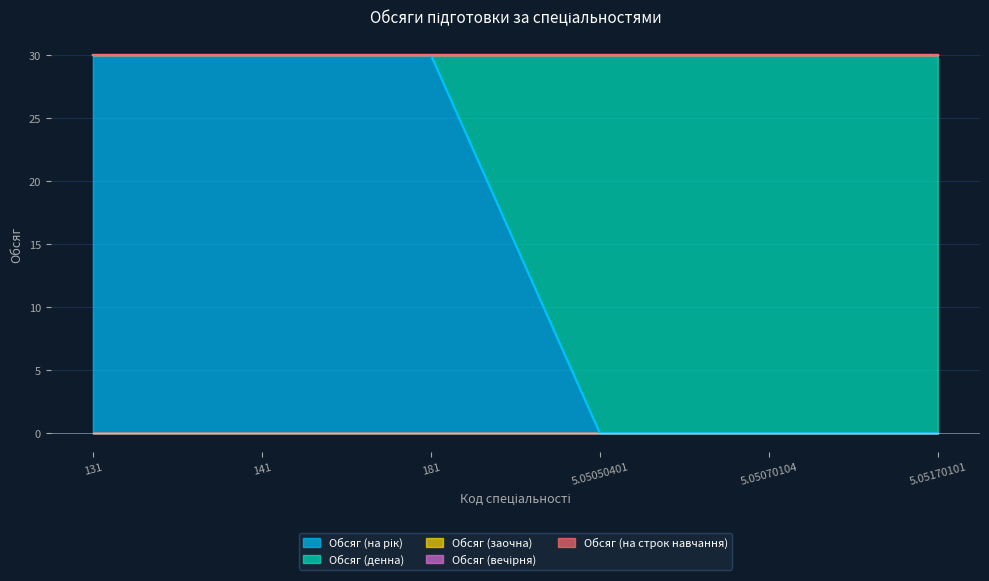

How many lines are shown in the chart?

5